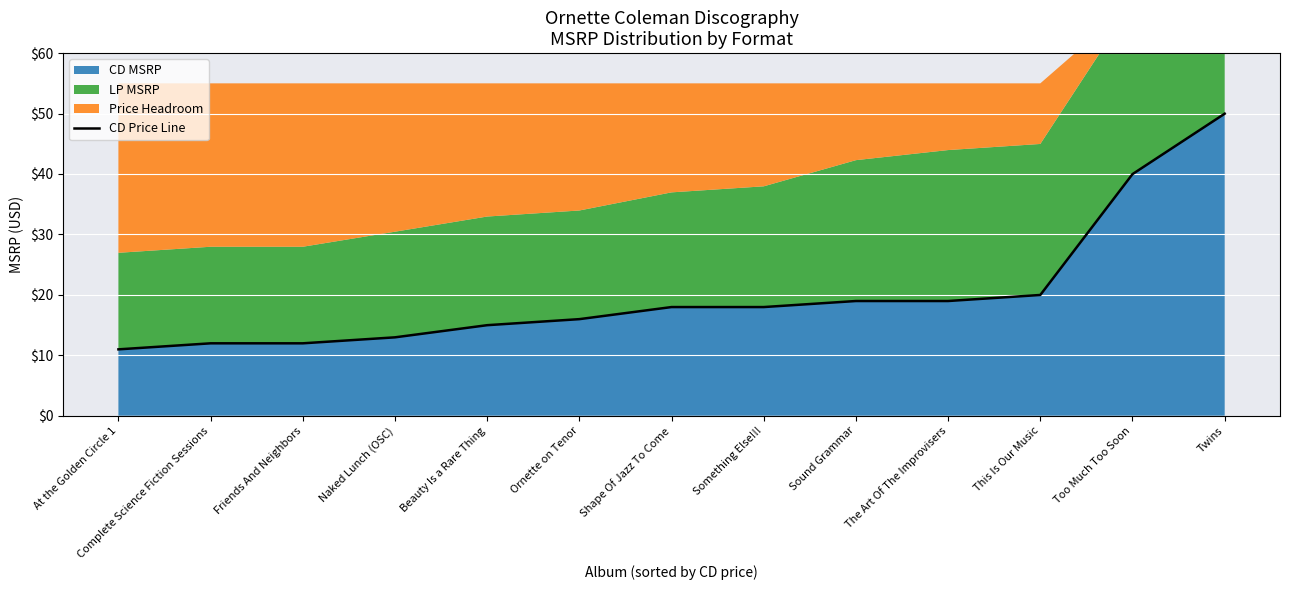

Where does the data first go above 17?

Shape Of Jazz To Come